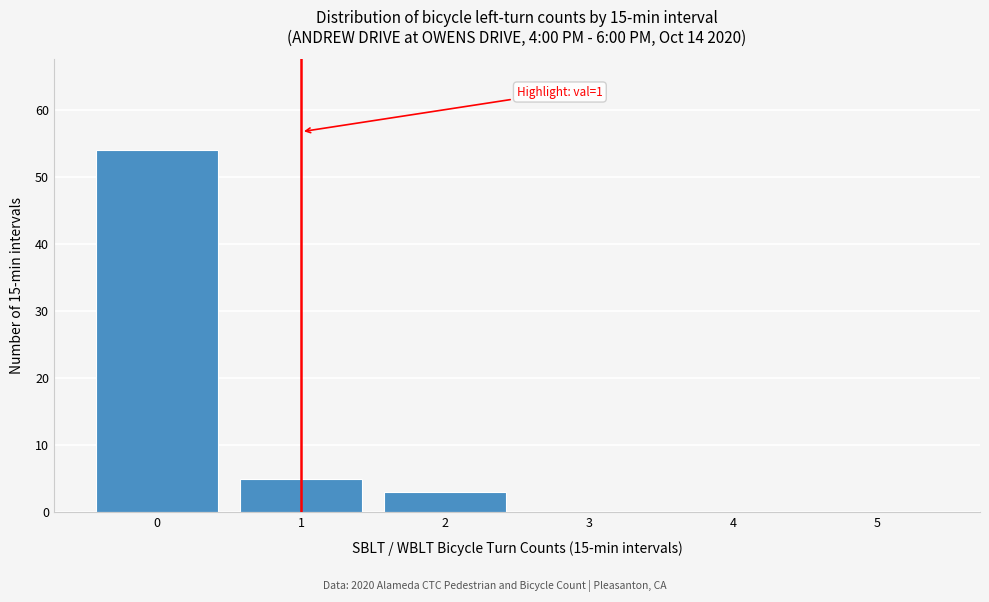

Reading right to left, extract all data points from this chart.

5=0	4=0	3=0	2=3	1=5	0=54